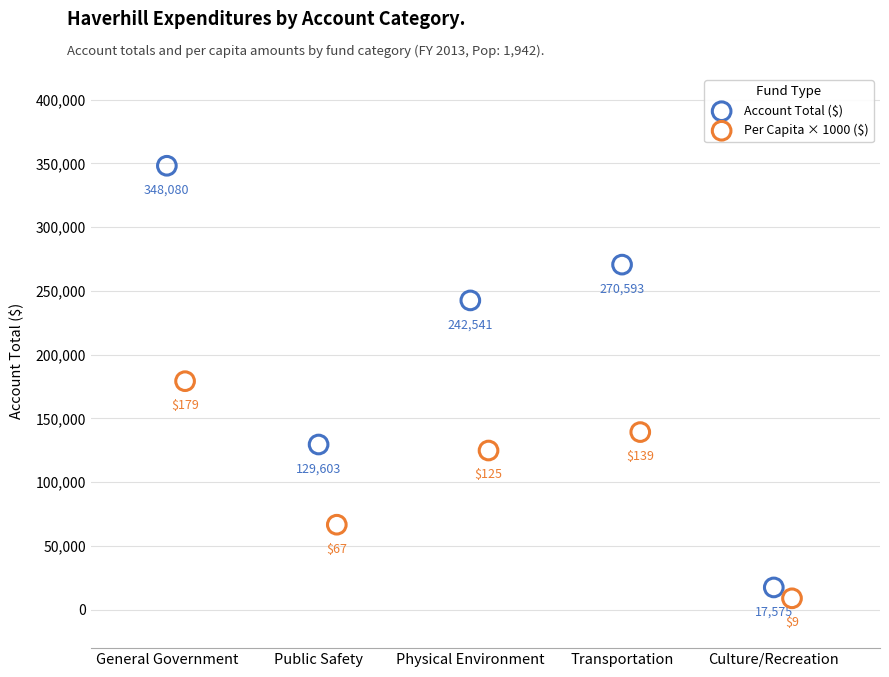

What are all the series names shown in the legend?

Account Total ($), Per Capita × 1000 ($)